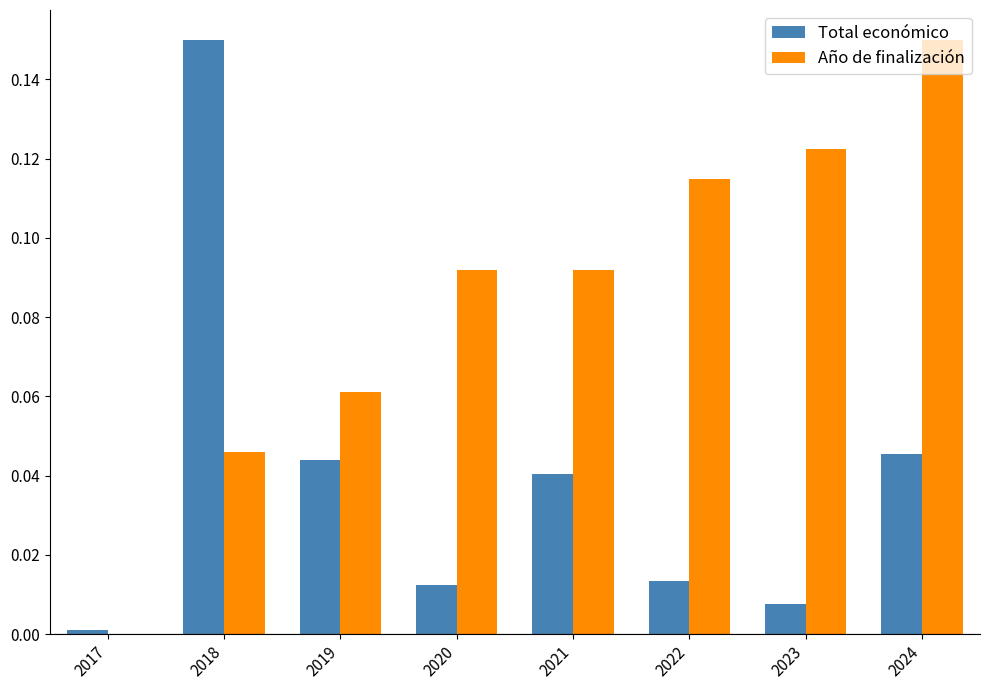

Which series changed the most between 2022 and 2024?

Año de finalización